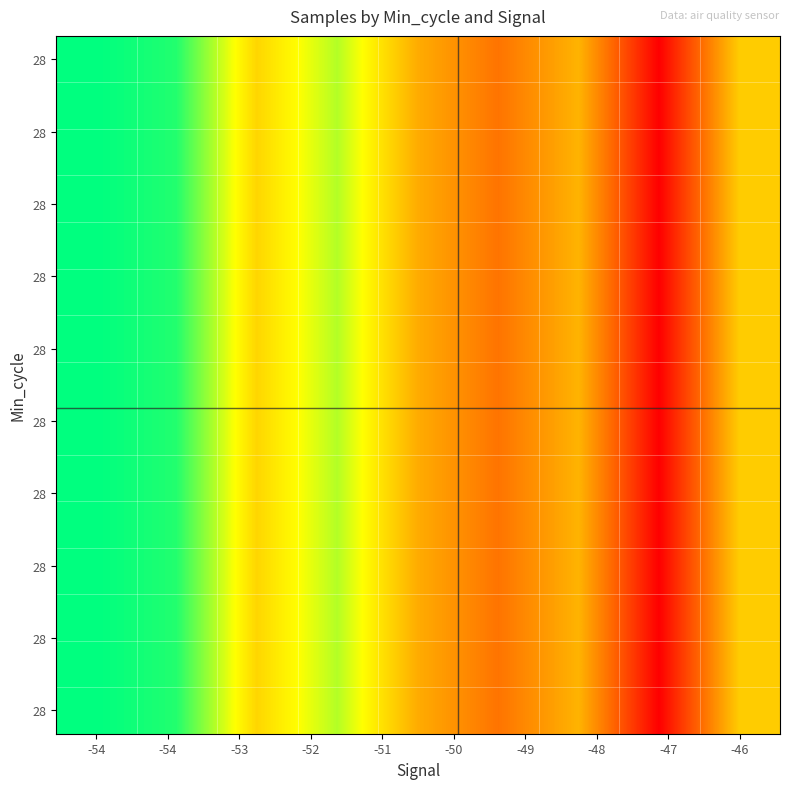

What is the smallest value displayed?

5060843.0